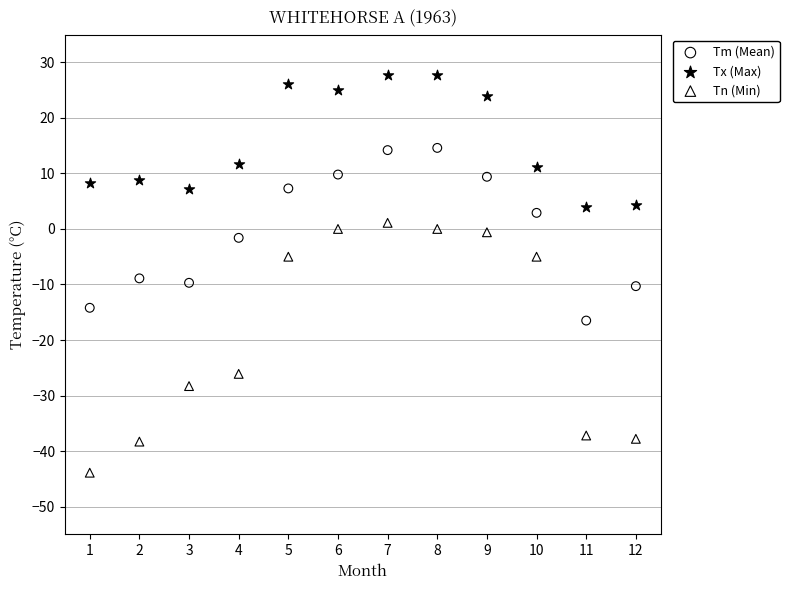

What is the X range (max minus min) for the scatter plot?

11.0